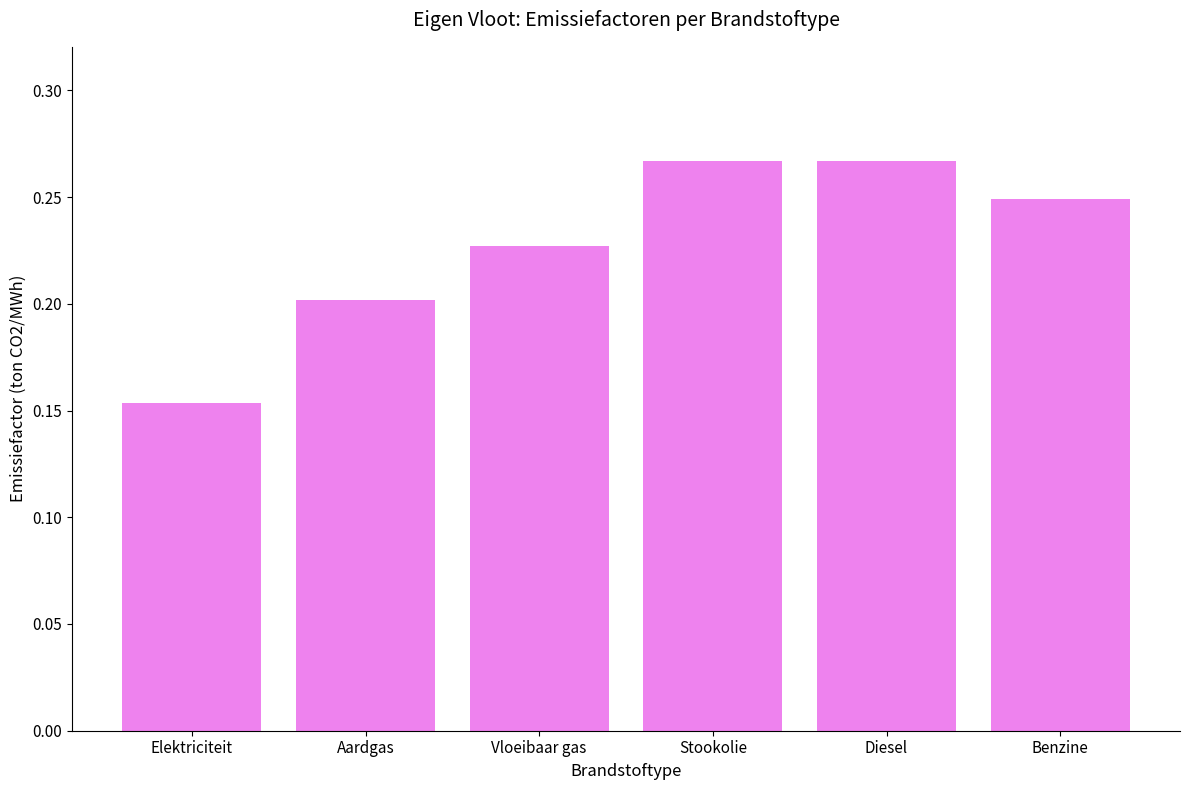

What is the label of the 6th bar from the right?

Elektriciteit